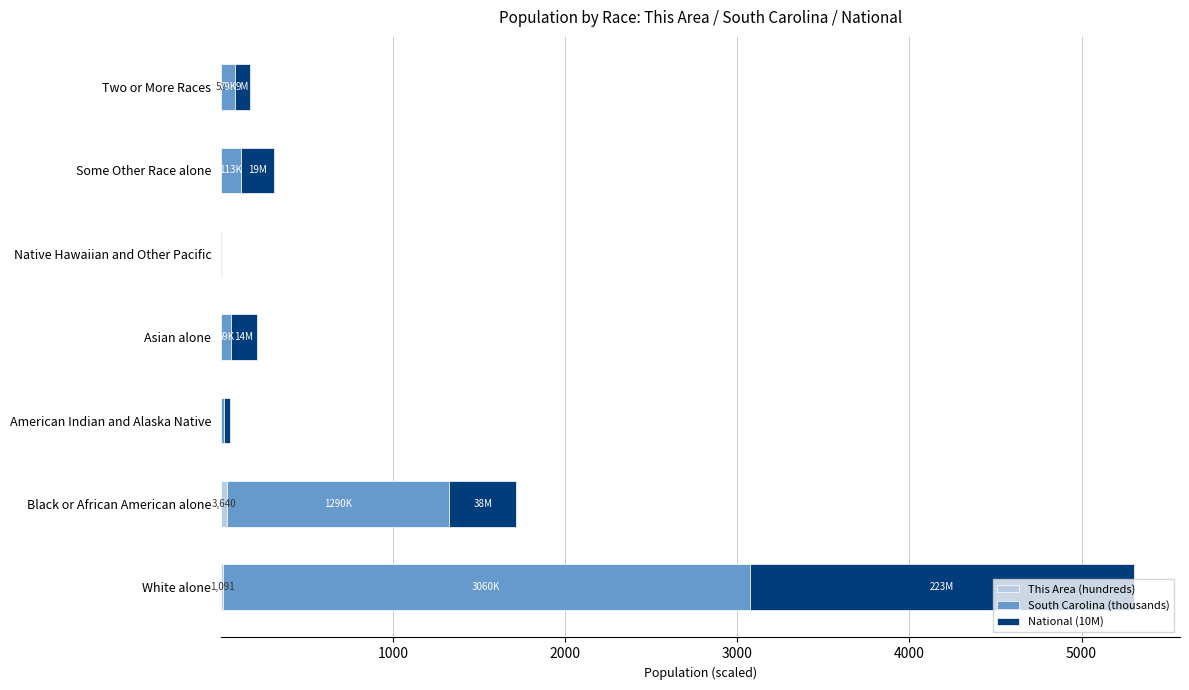

At which category is the sum across all series the highest?

White alone